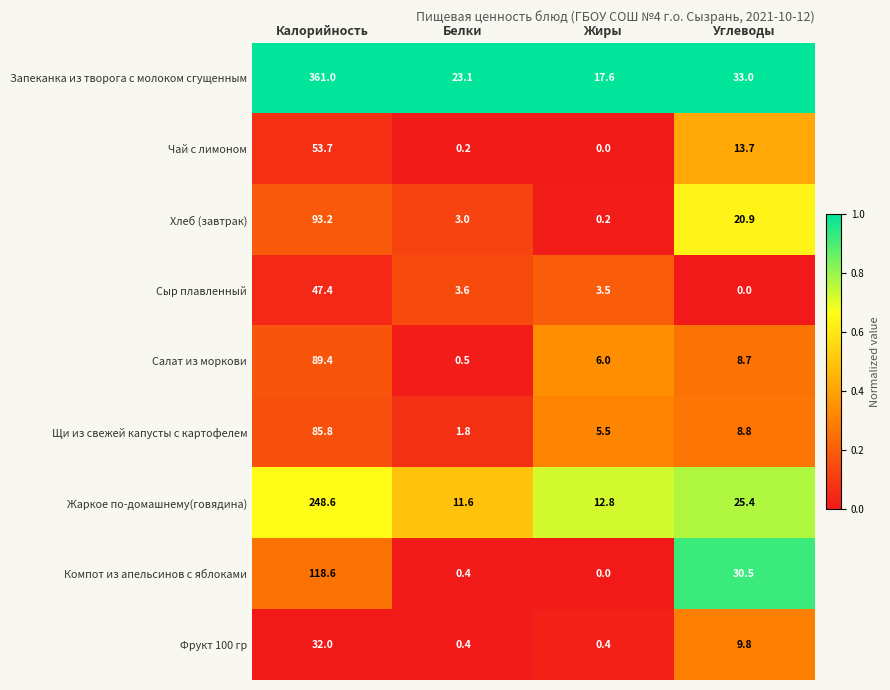

At which category does the chart reach its peak across all series?

Калорийность